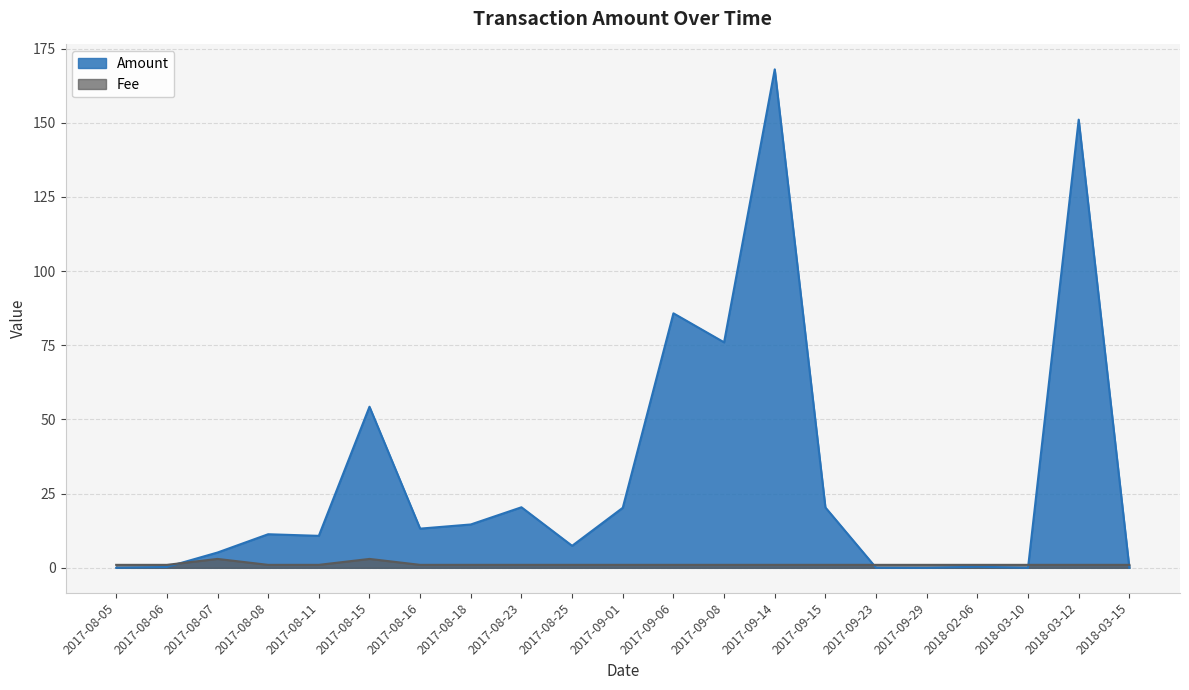

The value of Amount at 2017-09-01 is 20.2. True or false?

True